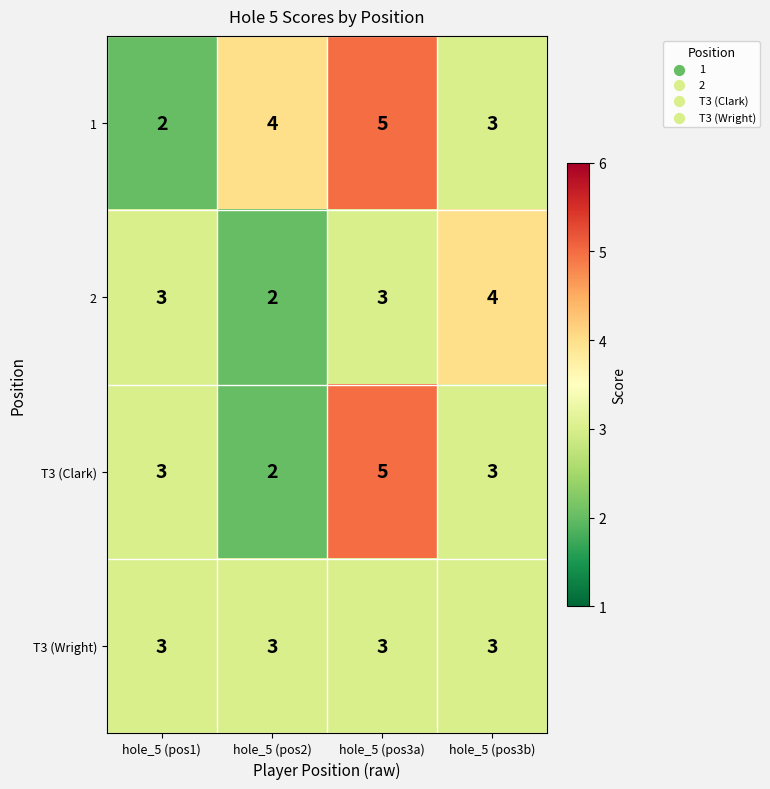

Where is 1 nearest to the value 3?

hole_5 (pos3b)